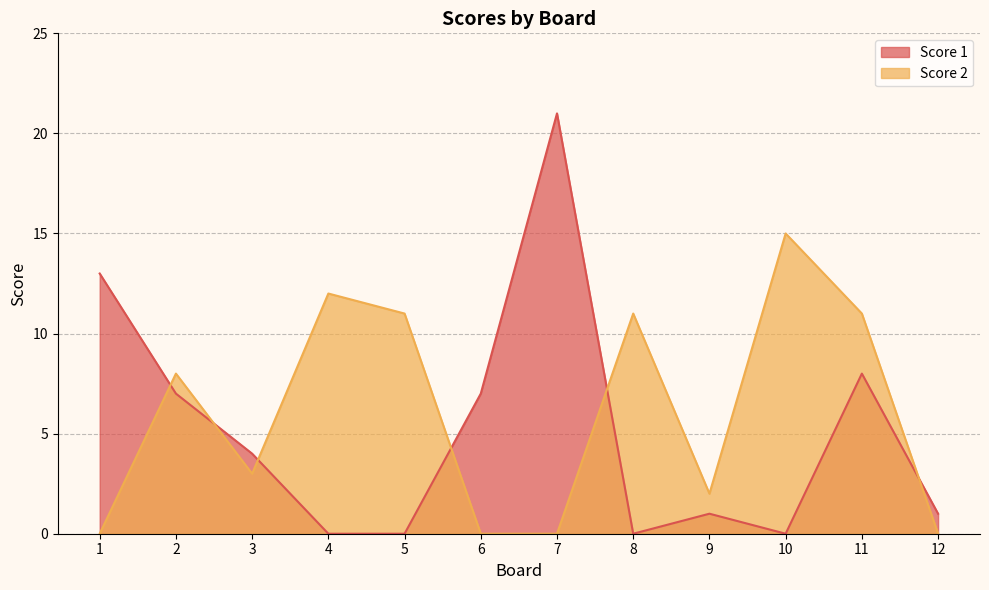

Rank the series by their maximum value, from highest to lowest.

Score 1, Score 2